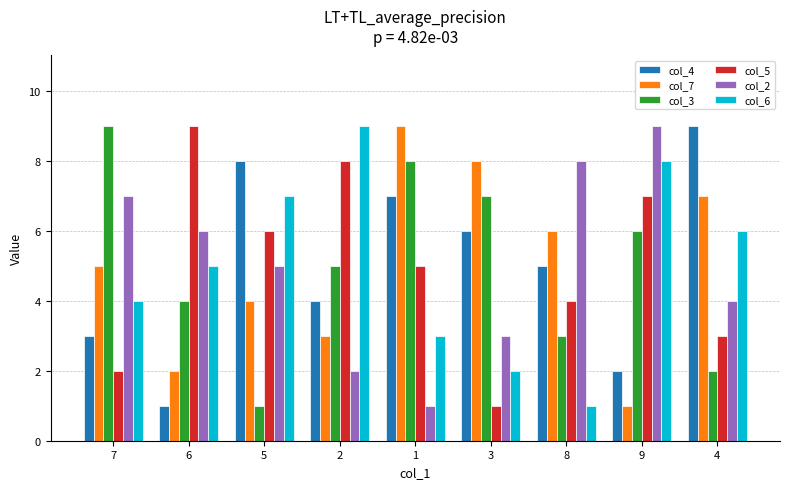

Reading right to left, transcribe all the data shown in this chart.

col_4: 4=9	9=2	8=5	3=6	1=7	2=4	5=8	6=1	7=3
col_7: 4=7	9=1	8=6	3=8	1=9	2=3	5=4	6=2	7=5
col_3: 4=2	9=6	8=3	3=7	1=8	2=5	5=1	6=4	7=9
col_5: 4=3	9=7	8=4	3=1	1=5	2=8	5=6	6=9	7=2
col_2: 4=4	9=9	8=8	3=3	1=1	2=2	5=5	6=6	7=7
col_6: 4=6	9=8	8=1	3=2	1=3	2=9	5=7	6=5	7=4